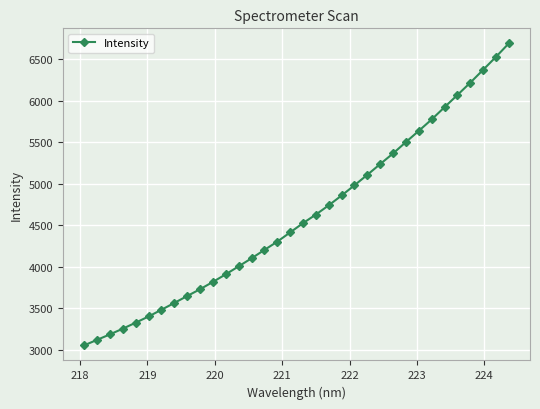

What is the maximum value shown in the chart?

6690.3